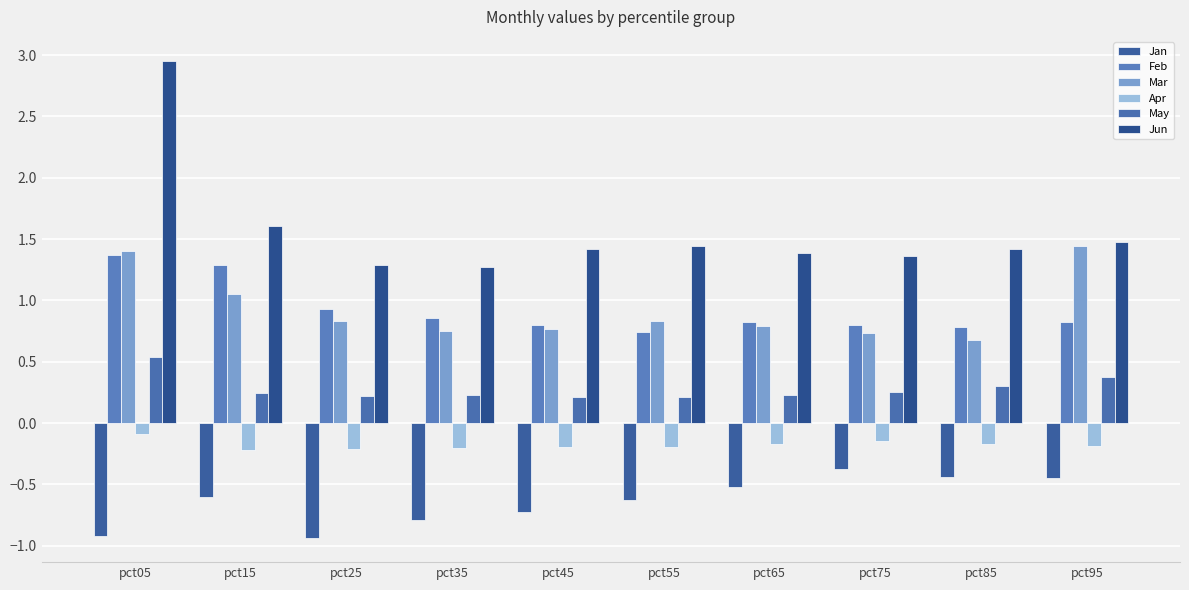

Rank the series at pct35 from highest to lowest value.

Jun, Feb, Mar, May, Apr, Jan